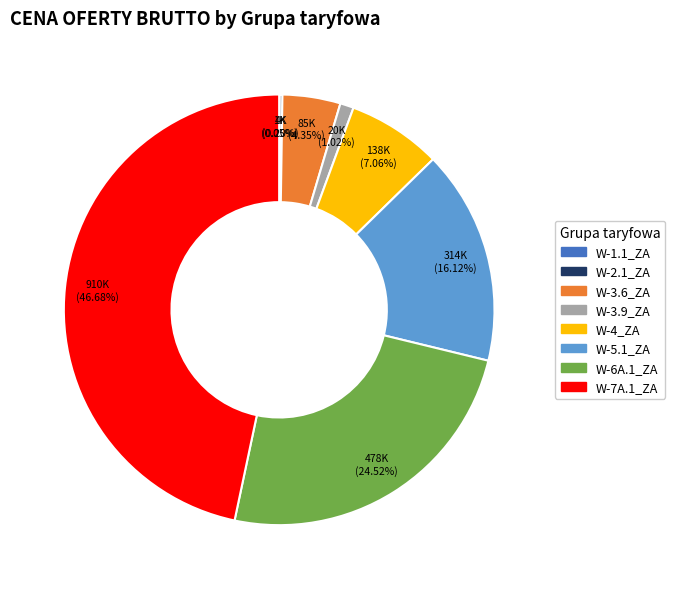

Which category has the biggest portion of the pie?

W-7A.1_ZA